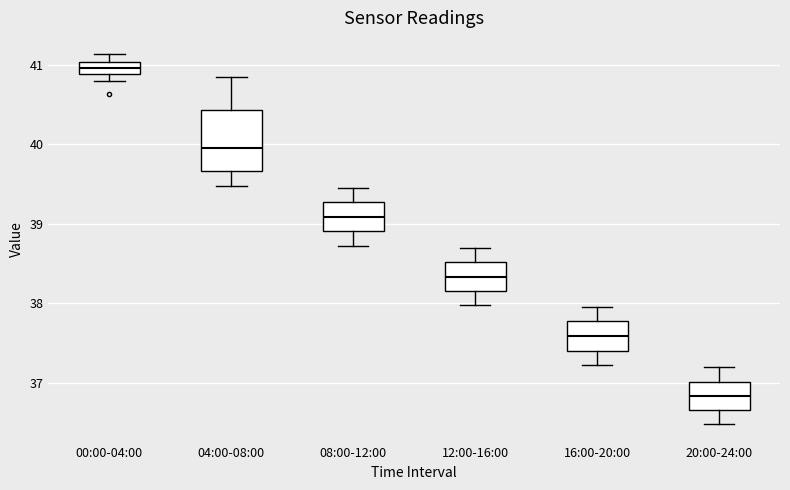

Where is the upper edge of the box for 20:00-24:00 on the y-axis? The values are not printed on the chart, so give them approximately, as read against the axis.

37.0